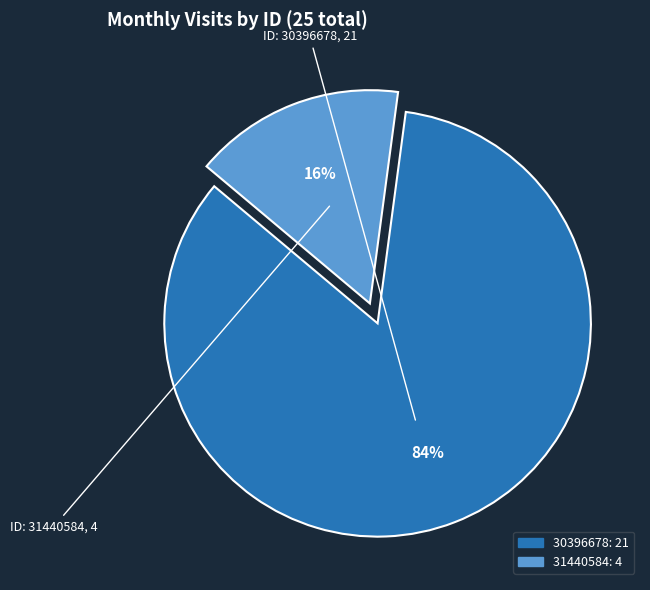

Count the number of slices in the pie.

2